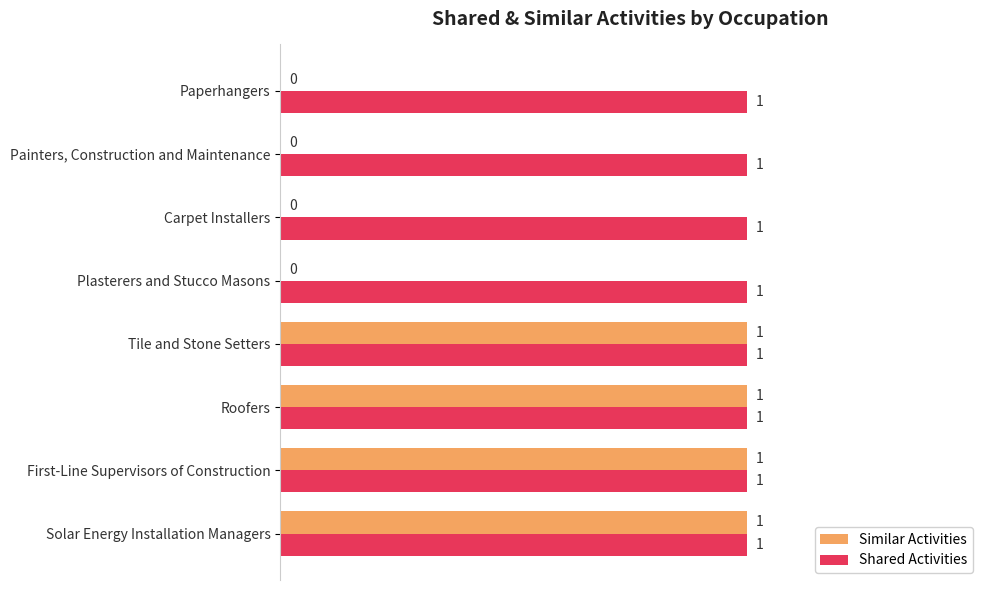

Which series has the largest total across all categories?

Shared Activities